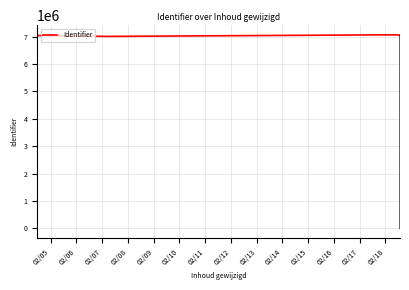

What is the greatest value displayed?

7066569